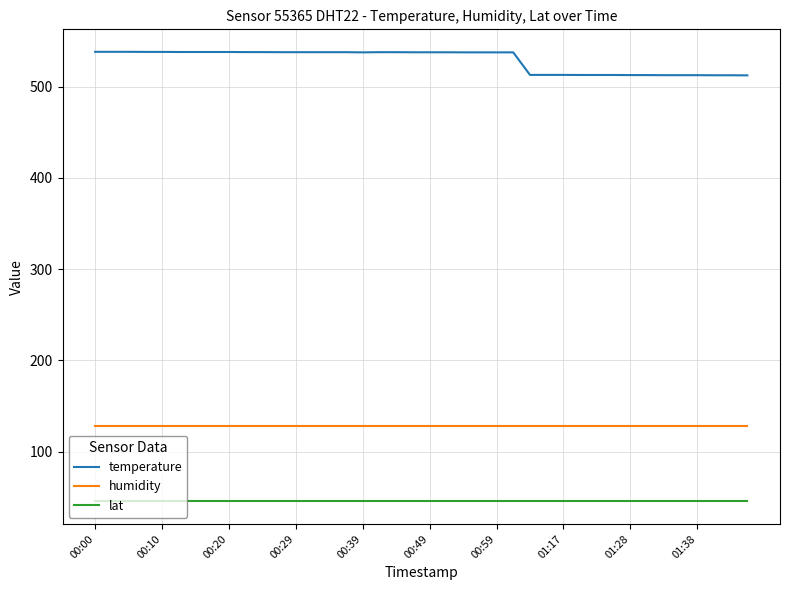

What is the highest value of the humidity series?

128.0